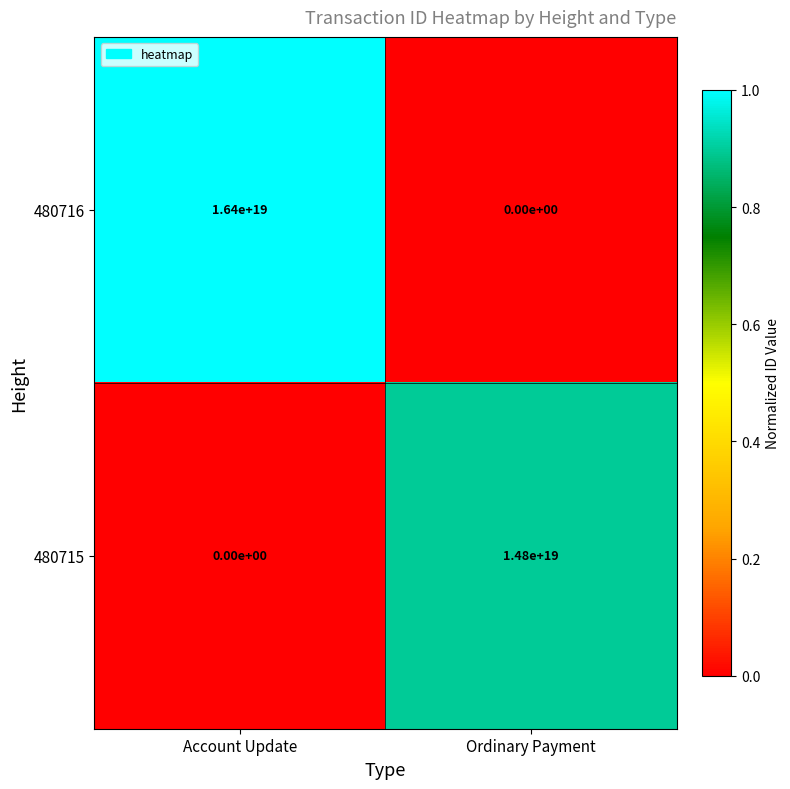

Where is 480716 nearest to the value 8200000000000000000?

Account Update